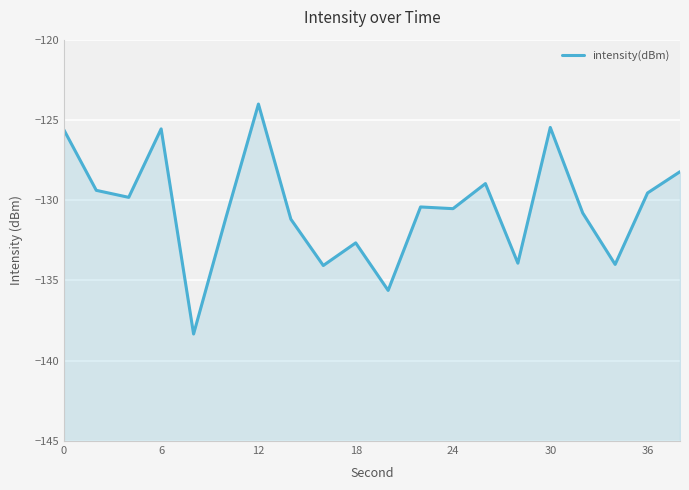

What is the sum of the values at 9 and 0?

-258.3